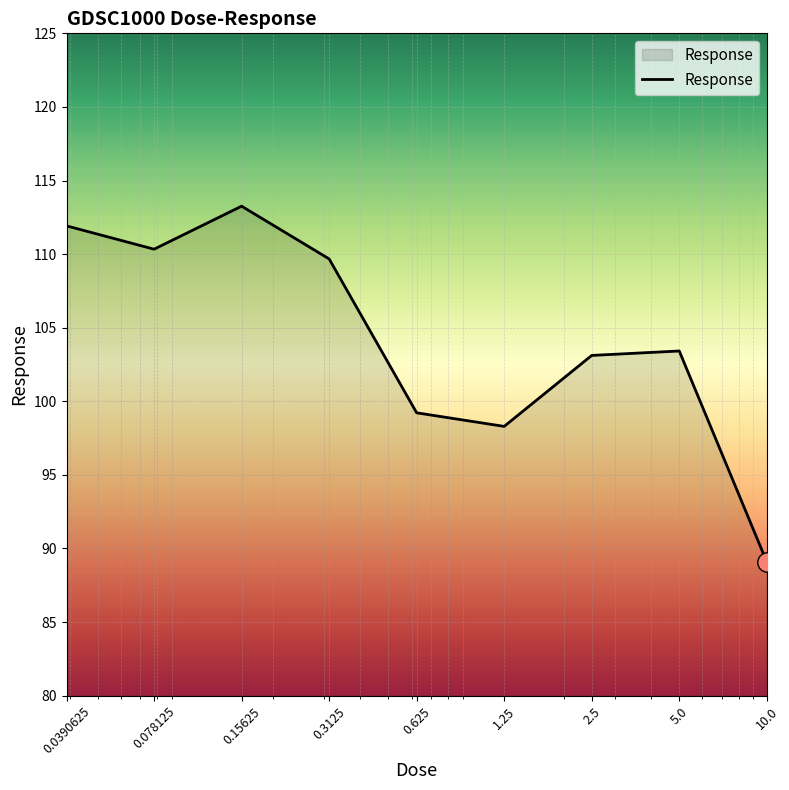

List the labels in order of value, smallest first.

10.0, 1.25, 0.625, 2.5, 5.0, 0.3125, 0.078125, 0.0390625, 0.15625